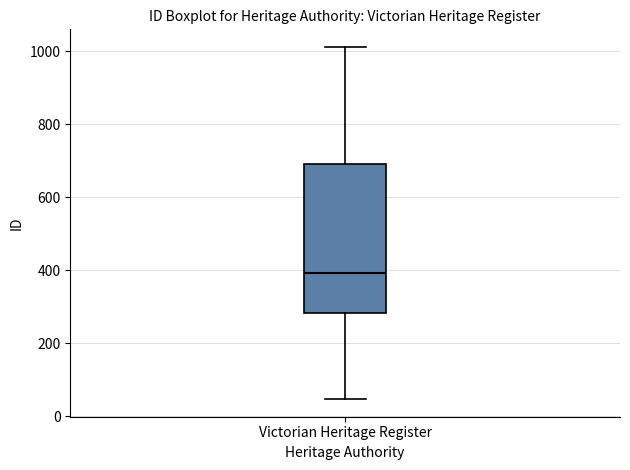

Where is the lower edge of the box for Victorian Heritage Register on the y-axis? The values are not printed on the chart, so give them approximately, as read against the axis.

280